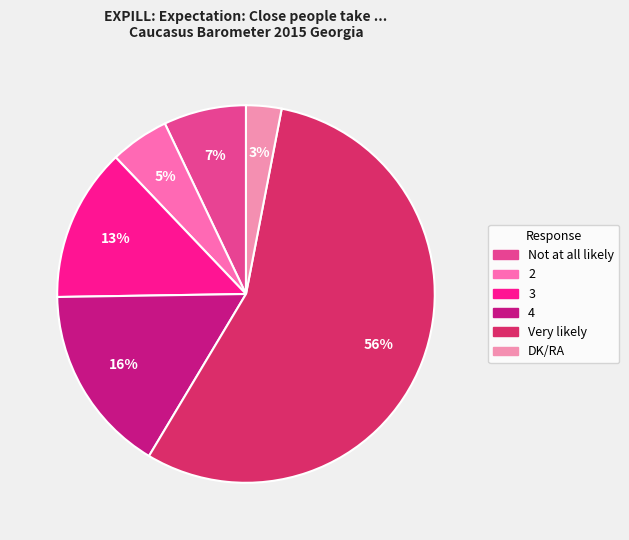

Which category has the biggest portion of the pie?

Very likely